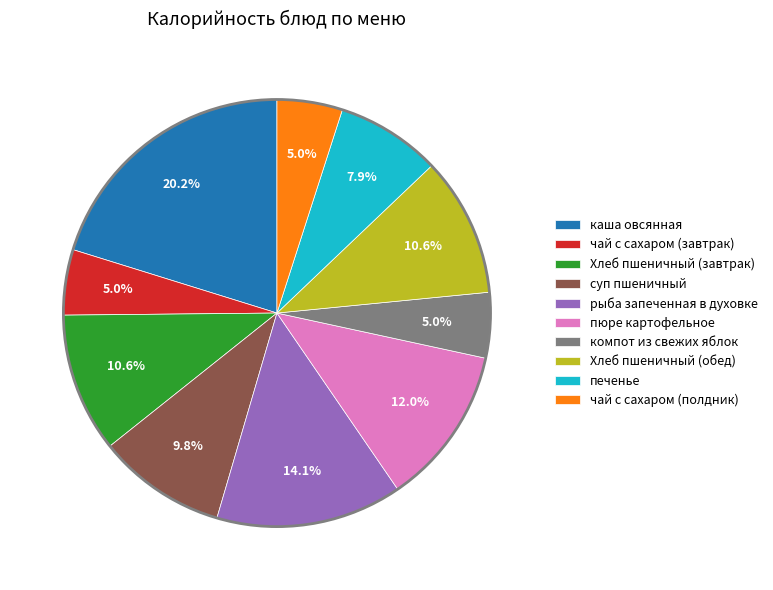

What is the largest slice in the pie chart?

каша овсянная